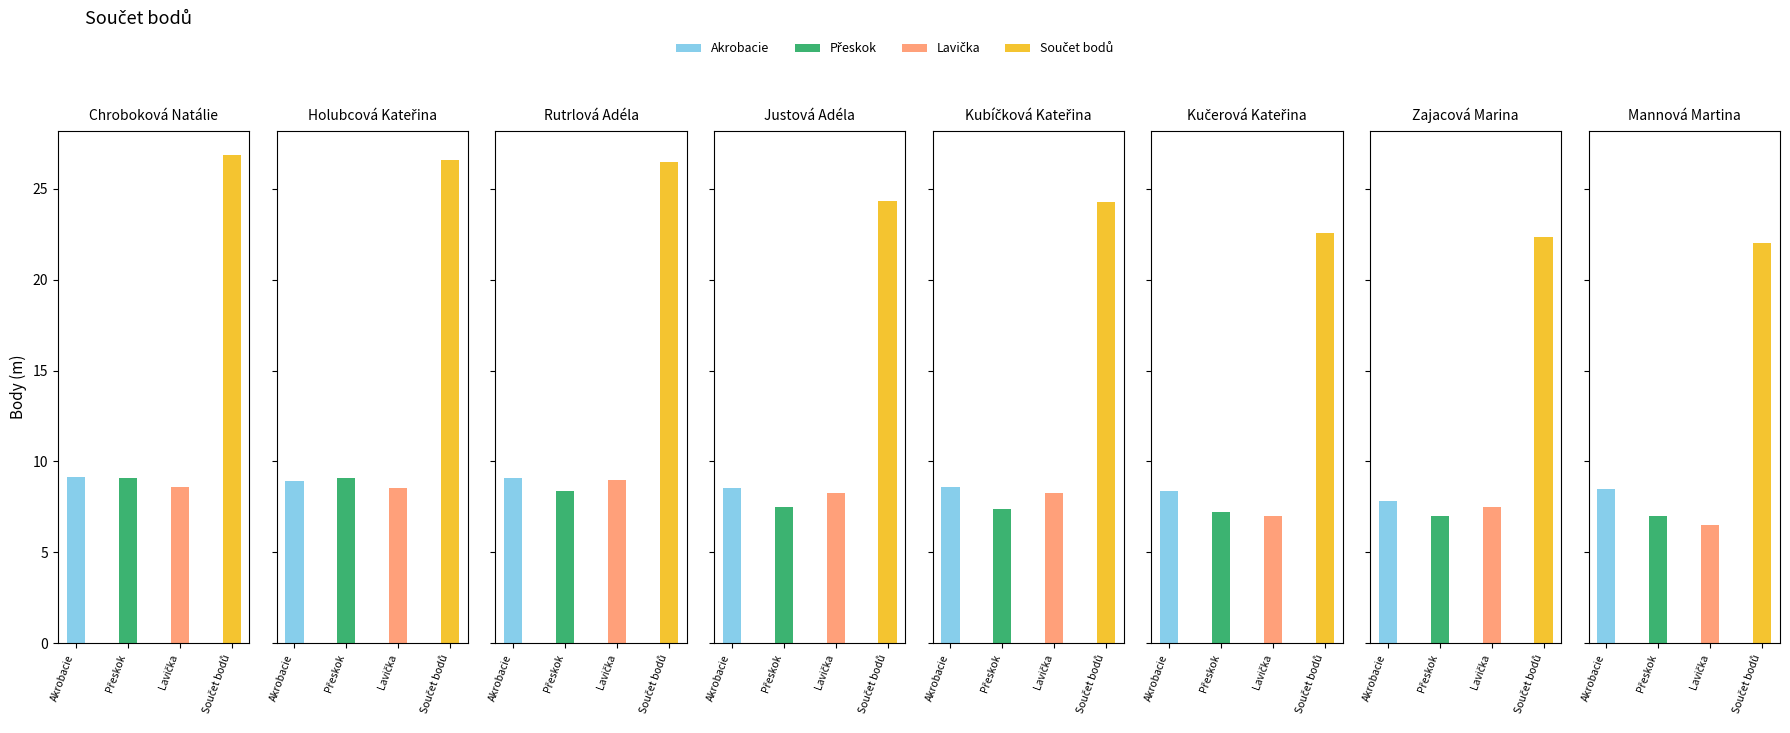

Reading left to right, what are all the values shown in this chart?

Akrobacie: 9.2	8.9	9.1	8.6	8.6	8.3	7.8	8.5
Přeskok: 9.1	9.1	8.3	7.5	7.4	7.2	7.0	7.0
Lavička: 8.6	8.6	9.0	8.2	8.2	7.0	7.5	6.5
Součet bodů: 26.9	26.6	26.4	24.3	24.2	22.6	22.4	22.0